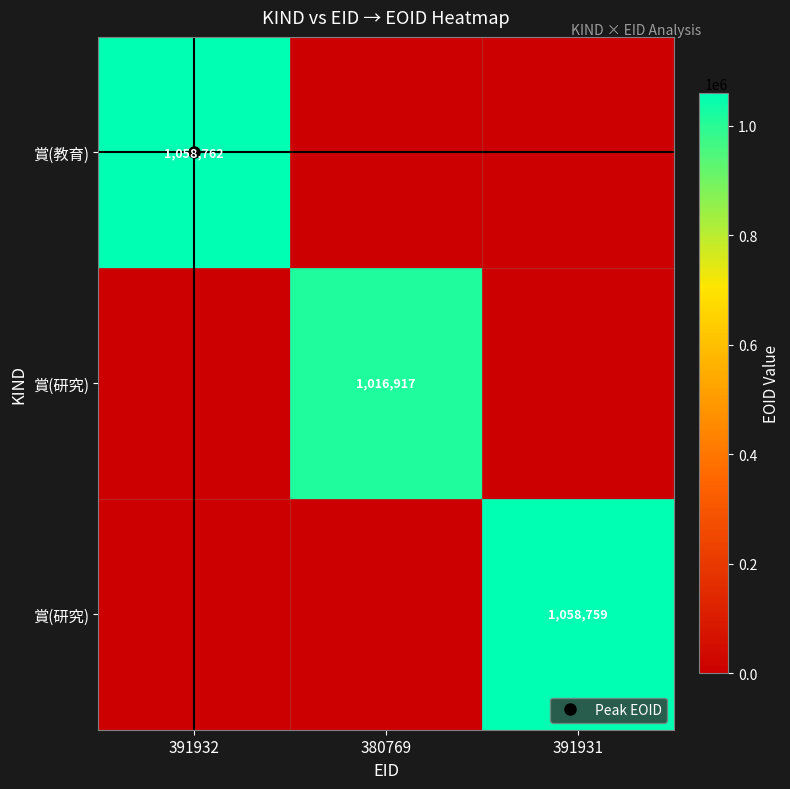

What is the maximum value shown in the chart?

1058762